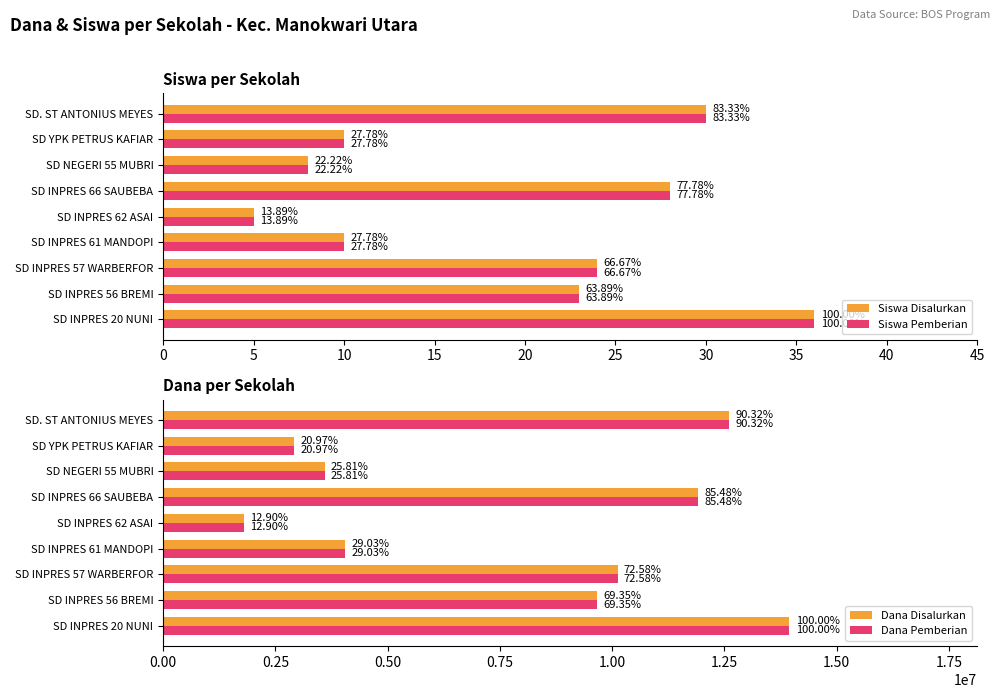

How many series are shown in this chart?

4